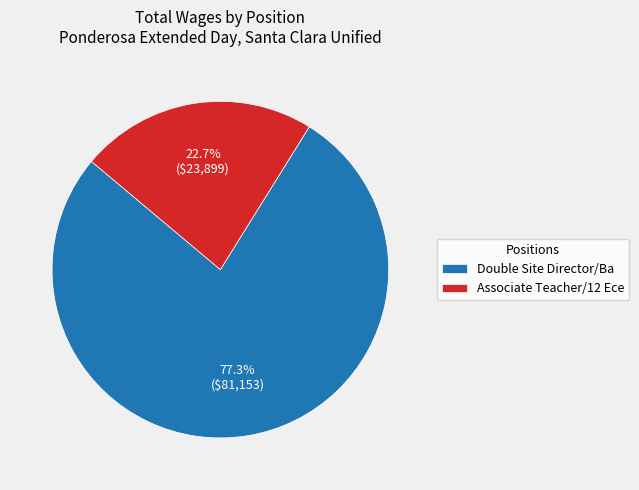

Does Associate Teacher/12 Ece represent more than half of the total?

No